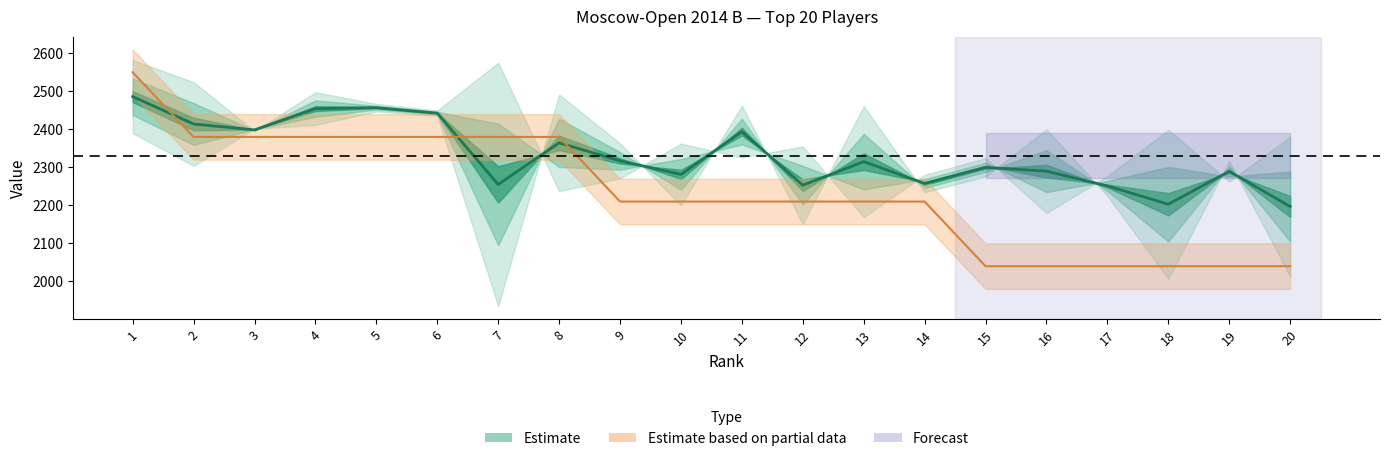

Reading left to right, list all the values displayed in this chart.

Estimate (center): 1=2486.0	2=2414.0	3=2398.5	4=2454.5	5=2457.0	6=2442.5	7=2255.0	8=2364.5	9=2317.0	10=2281.5	11=2394.0	12=2253.0	13=2315.0	14=2257.5	15=2300.0	16=2290.0	17=2251.0	18=2203.0	19=2289.5	20=2197.0
Partial data center: 1=2550.0	2=2380.0	3=2380.0	4=2380.0	5=2380.0	6=2380.0	7=2380.0	8=2380.0	9=2210.0	10=2210.0	11=2210.0	12=2210.0	13=2210.0	14=2210.0	15=2040.0	16=2040.0	17=2040.0	18=2040.0	19=2040.0	20=2040.0